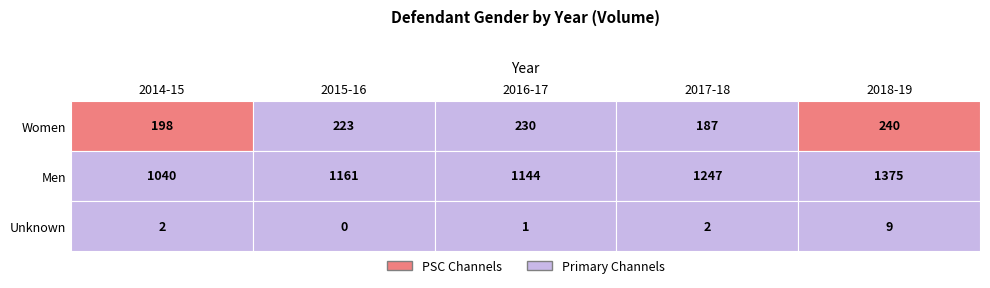

How many values in the Women series exceed 223?

2